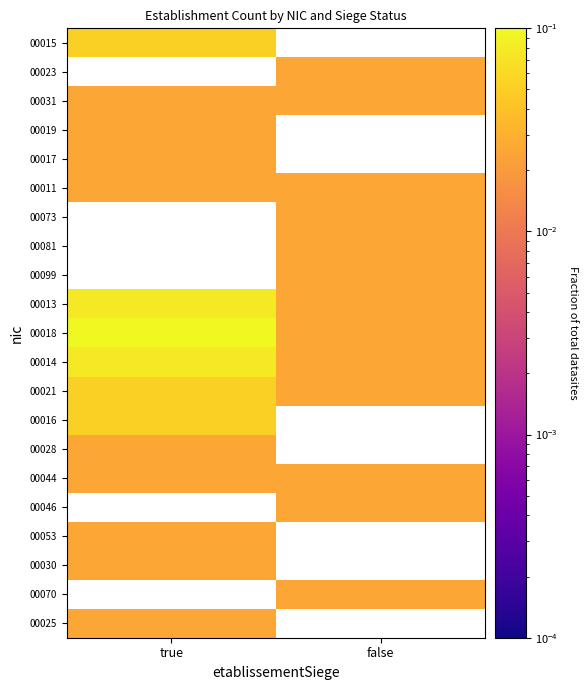

Count the number of categories in the chart.

2